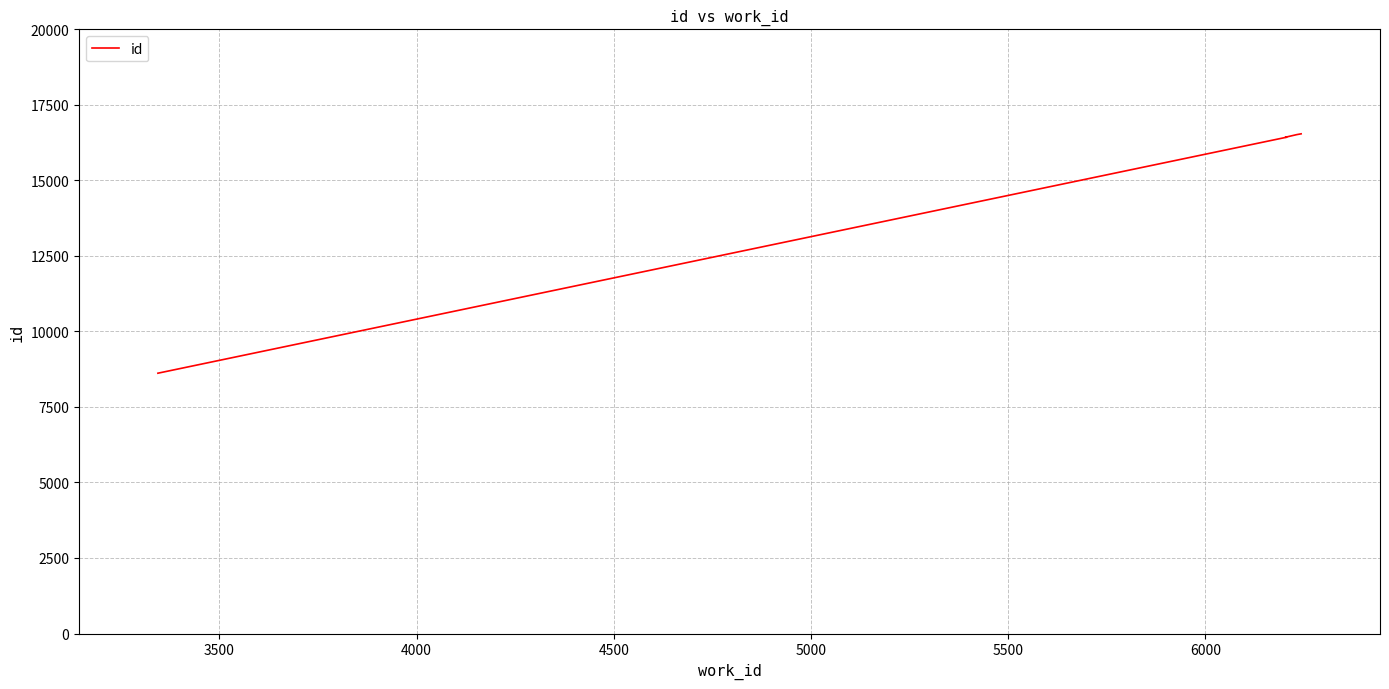

Reading left to right, list all the values displayed in this chart.

8617	16420	16427	16428	16515	16541